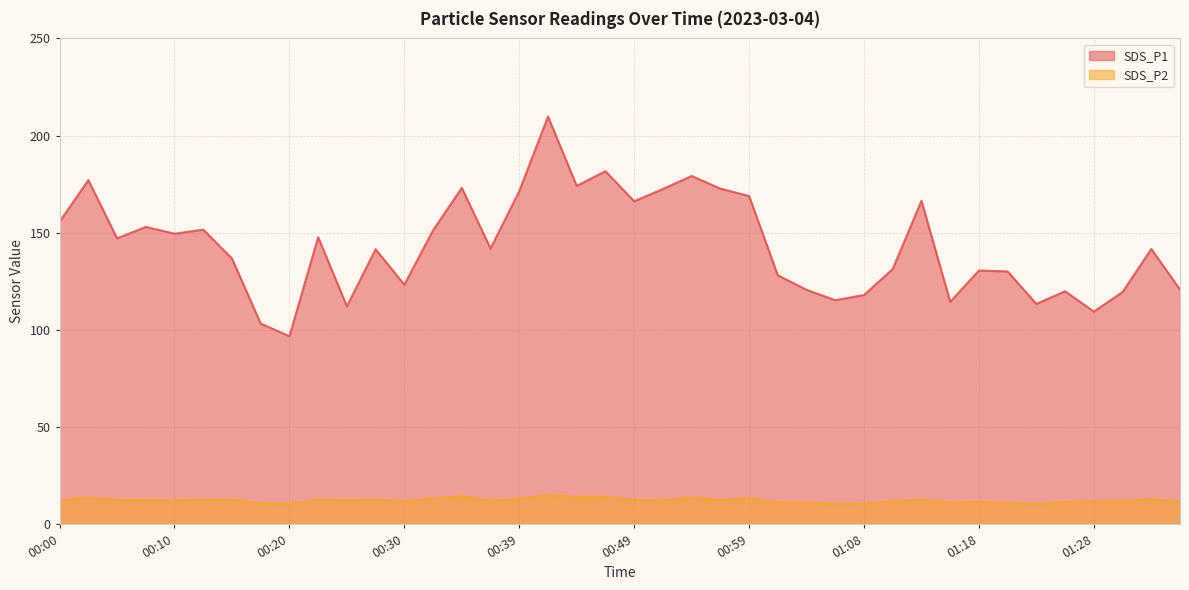

How many categories are shown in the chart?

40